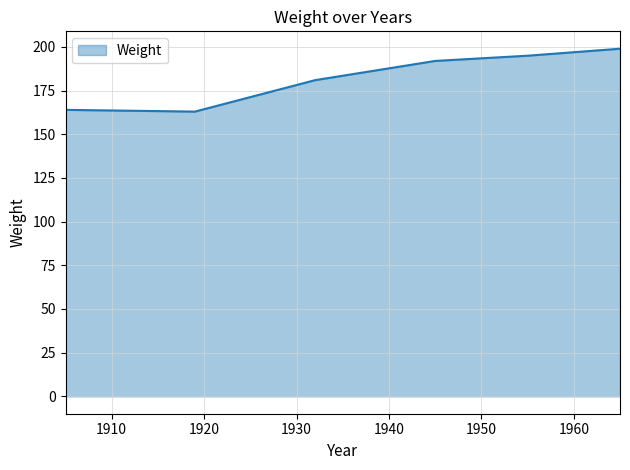

What is the difference between the maximum and minimum values?

36